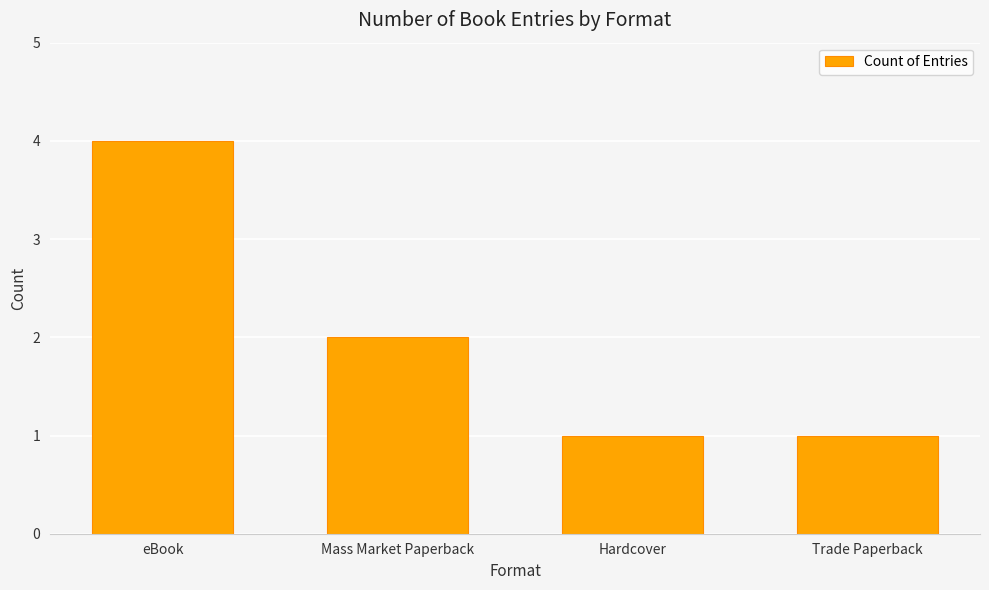

Reading right to left, transcribe all the data shown in this chart.

Trade Paperback=1	Hardcover=1	Mass Market Paperback=2	eBook=4